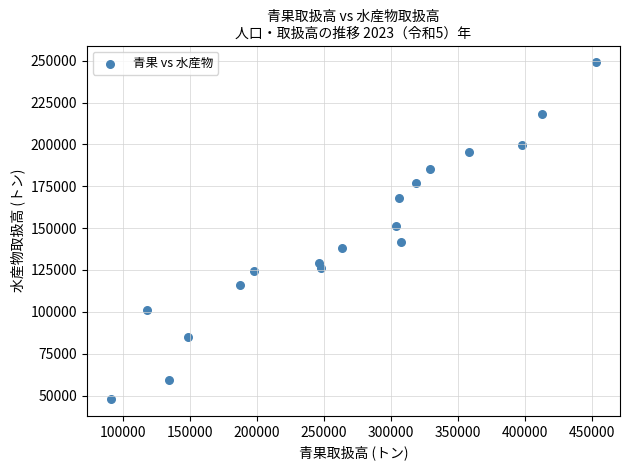

What is the range of X values (max minus min)?

361888